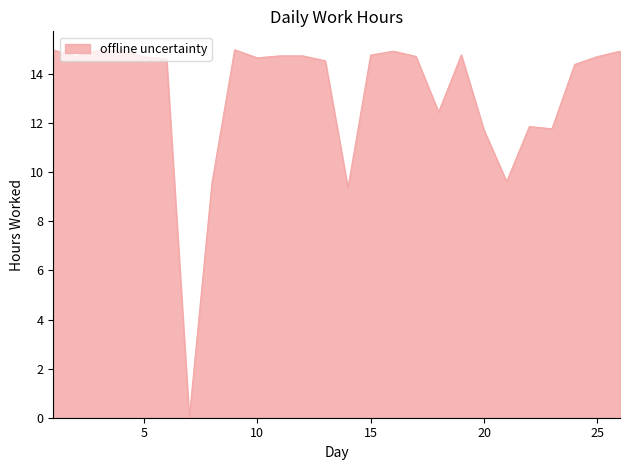

How many lines are shown in the chart?

1